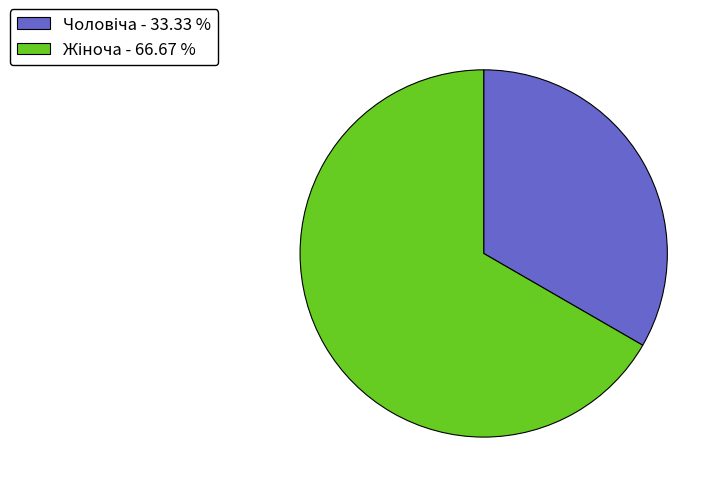

Does any single category account for the majority?

Yes